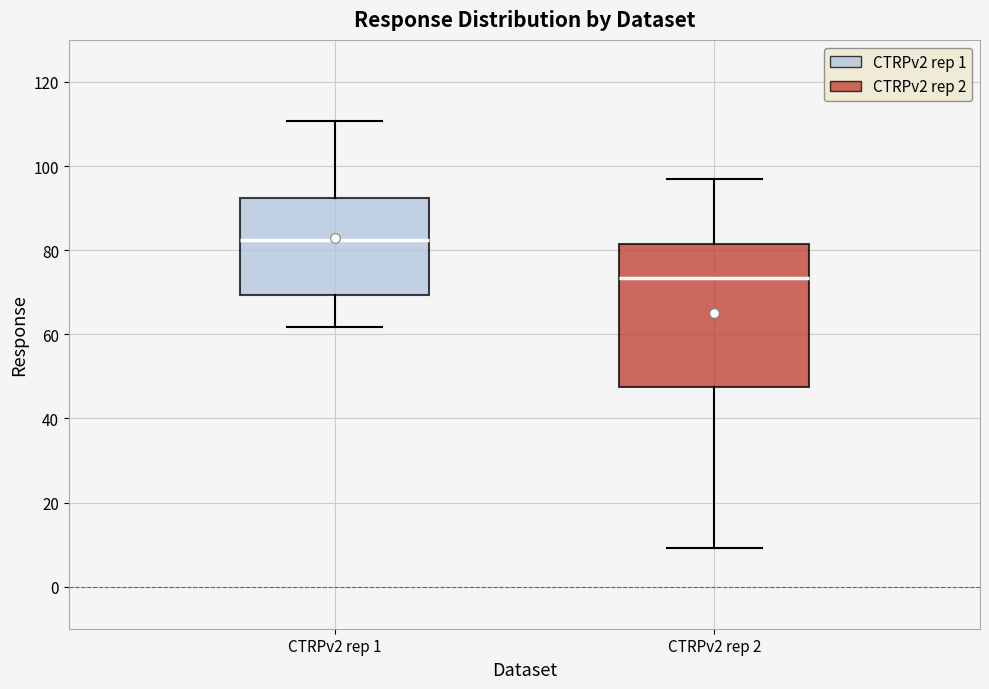

Reading left to right, read every box against the y-axis: the position of its median line, the range the box covers, and the ends of its whiskers. The values are not printed on the chart, so give them approximately, as read against the axis.

CTRPv2 rep 1: median 82, box 70 to 92, whiskers 62 to 110
CTRPv2 rep 2: median 74, box 48 to 82, whiskers 10 to 96